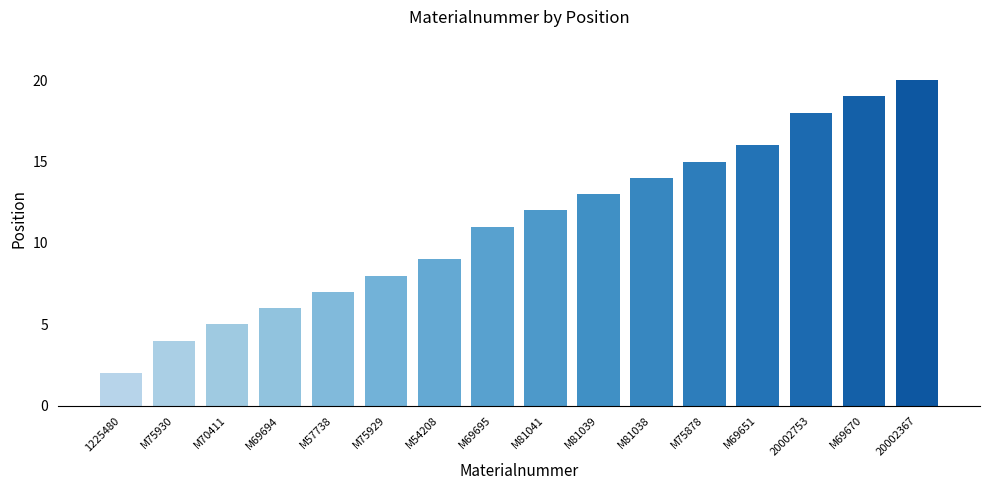

At which category does the chart reach its minimum across all series?

1225480